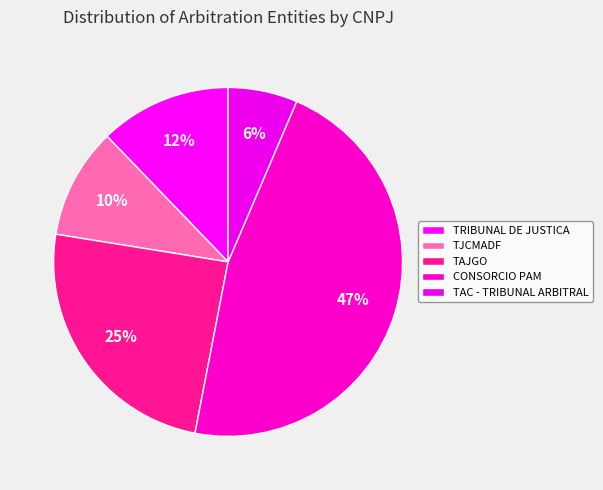

How many slices are in this pie chart?

5